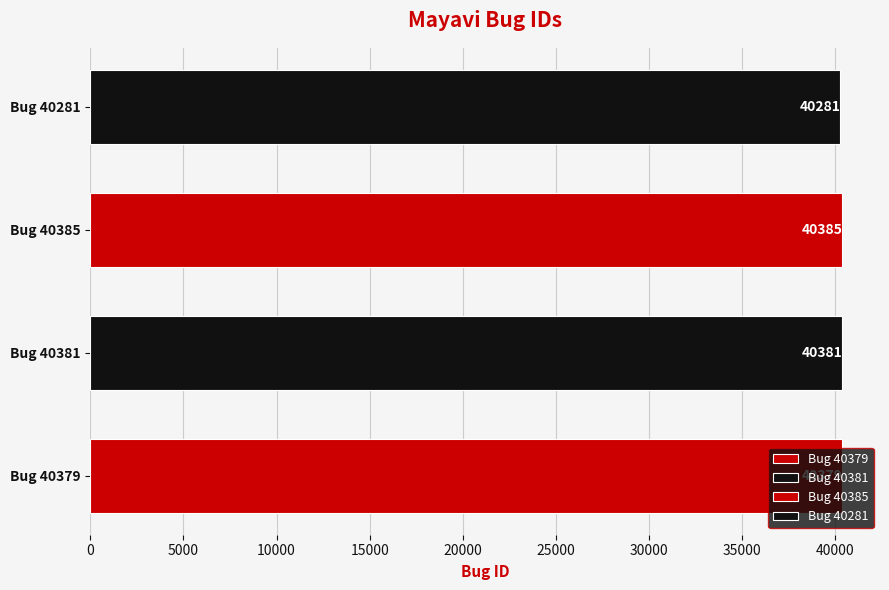

Are the bars horizontal?

Yes